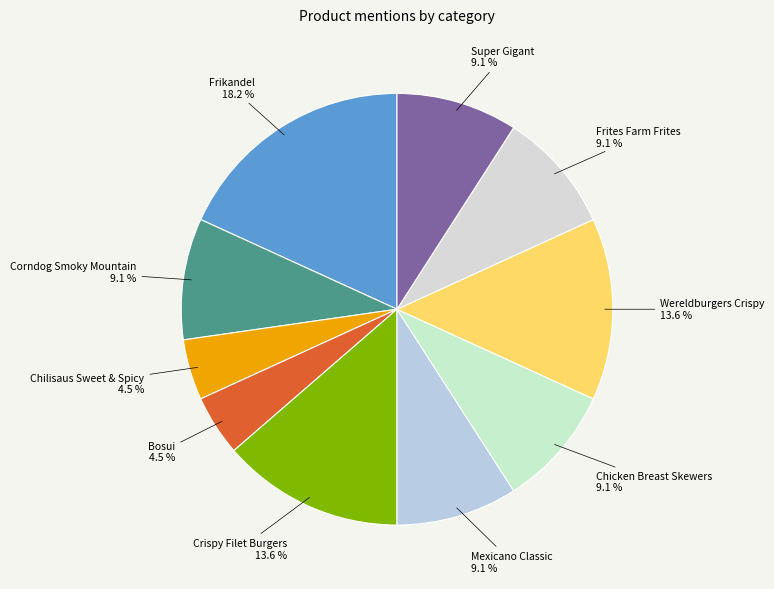

How many segments does this pie chart have?

10